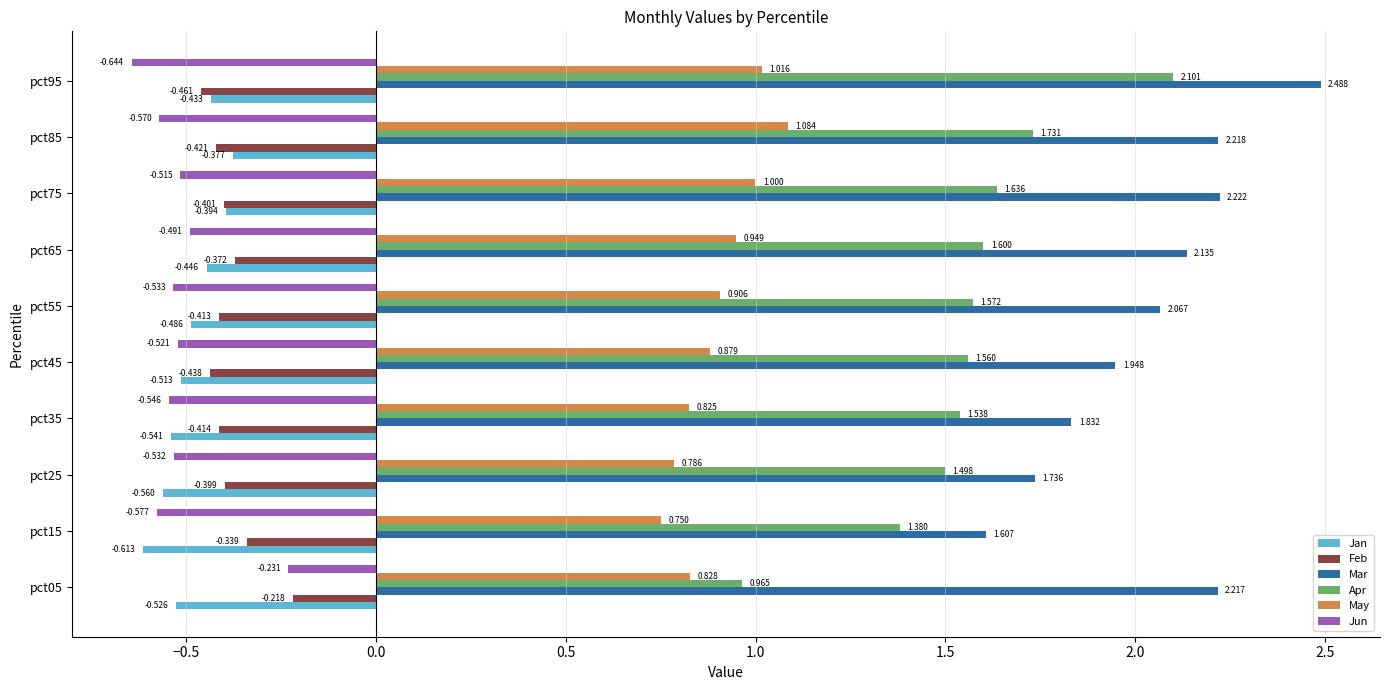

Rank the series by their maximum value, from highest to lowest.

Mar, Apr, May, Feb, Jun, Jan